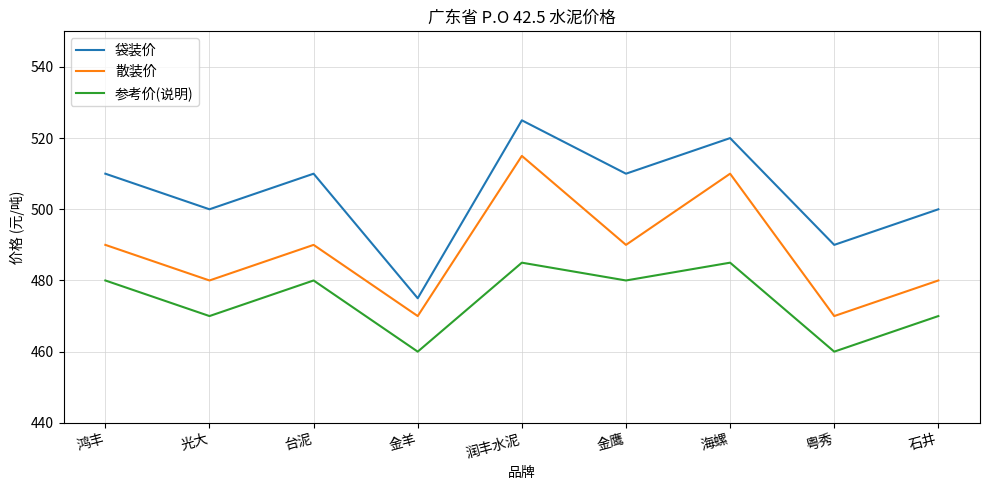

The 袋装价 series shows 667 at 鸿丰. True or false?

False